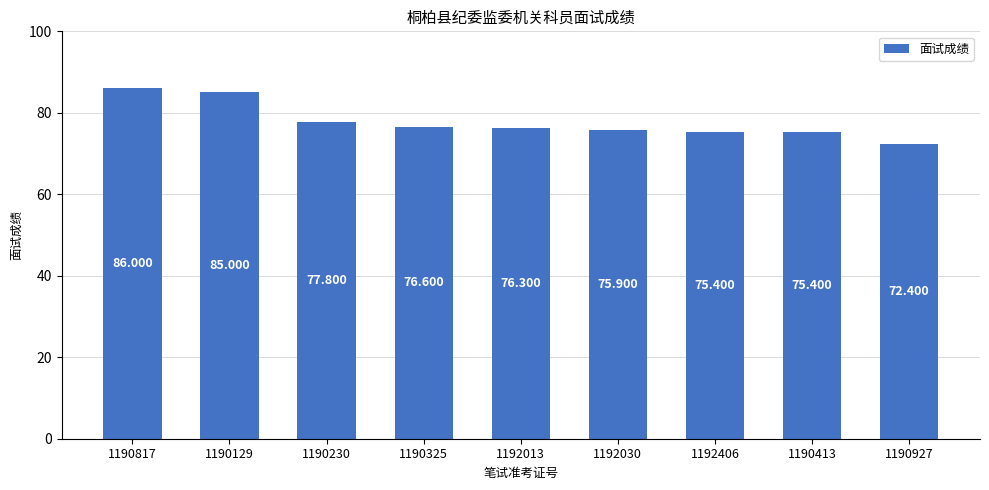

Reading left to right, what are all the values shown in this chart?

86.0	85.0	77.8	76.6	76.3	75.9	75.4	75.4	72.4